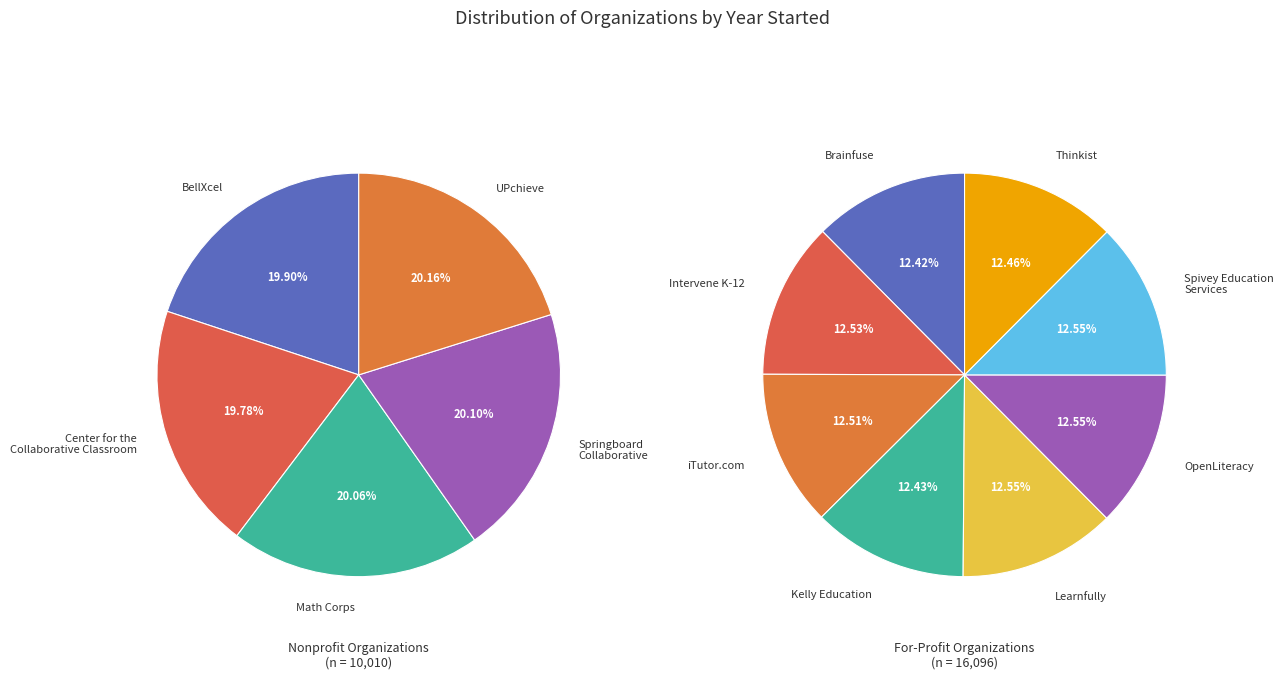

How many slices are in this pie chart?

13